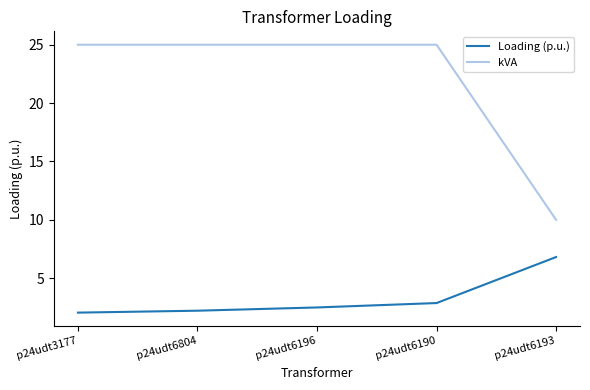

Is it true that kVA equals 34.9 at p24udt6190?

False